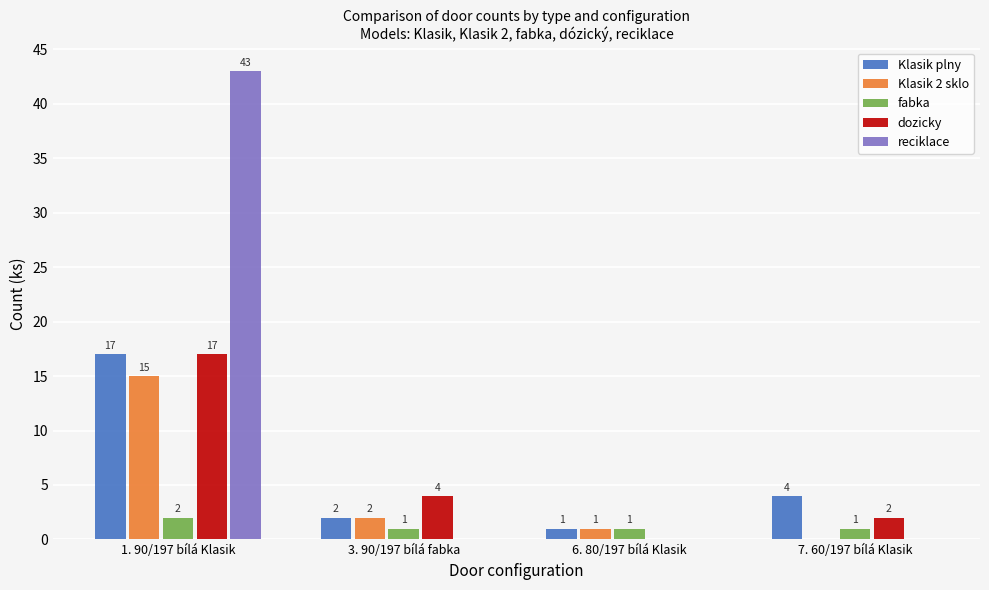

What is the sum of the Klasik 2 sklo values at 6. 80/197 bílá Klasik and 7. 60/197 bílá Klasik?

1